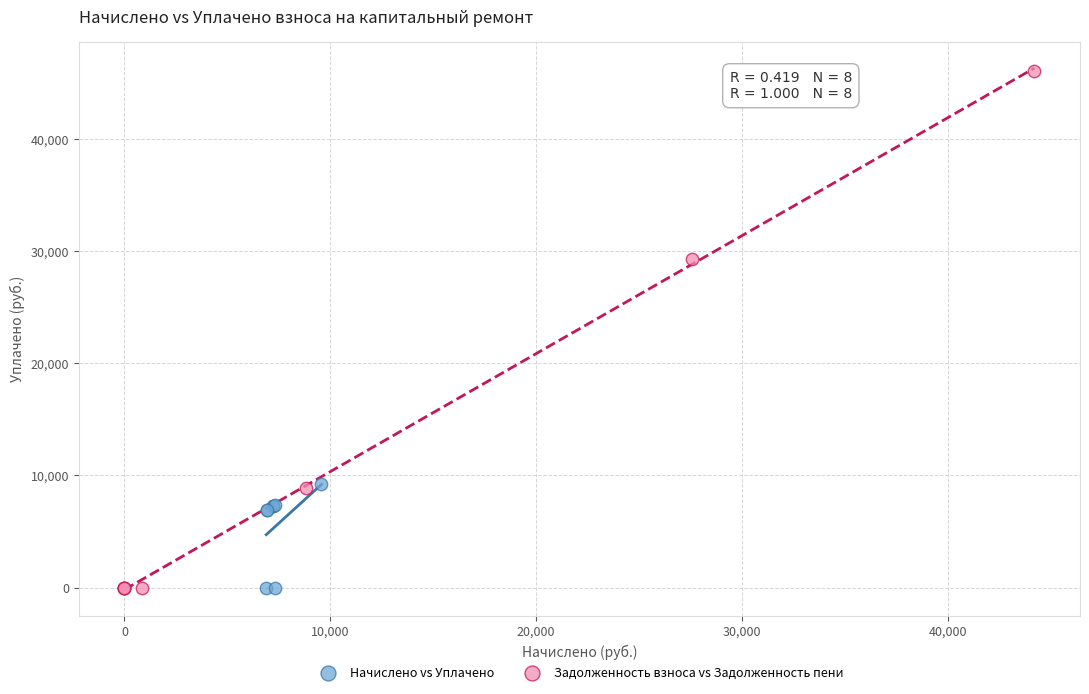

Which series has the largest Y range (max minus min)?

Задолженность взноса vs Задолженность пени